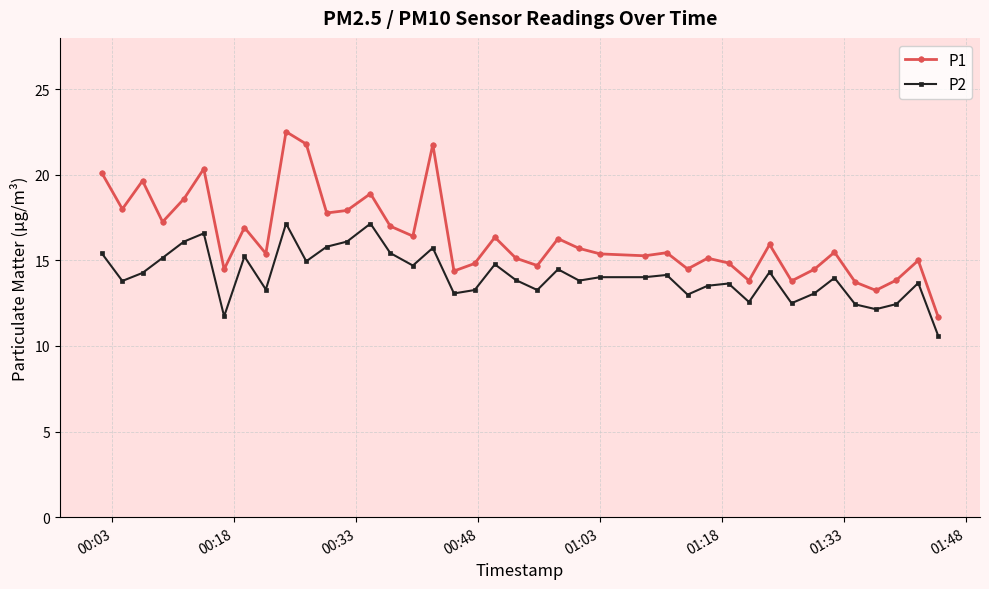

True or false: P1 has more than 0 points higher than both neighbors.

True